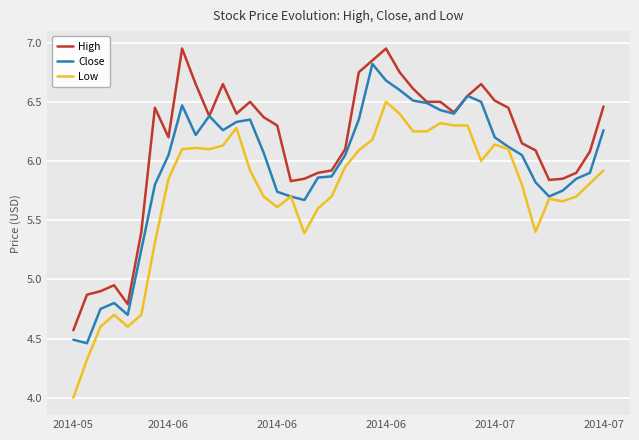

True or false: Low and High intersect in this chart.

False